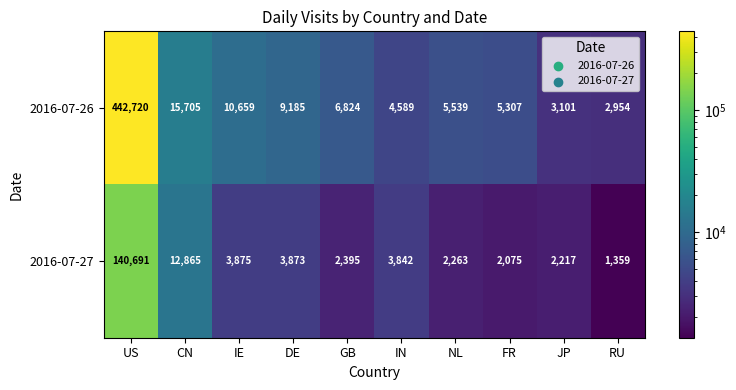

What is the difference between the maximum and second lowest values in the 2016-07-26 series?

439619